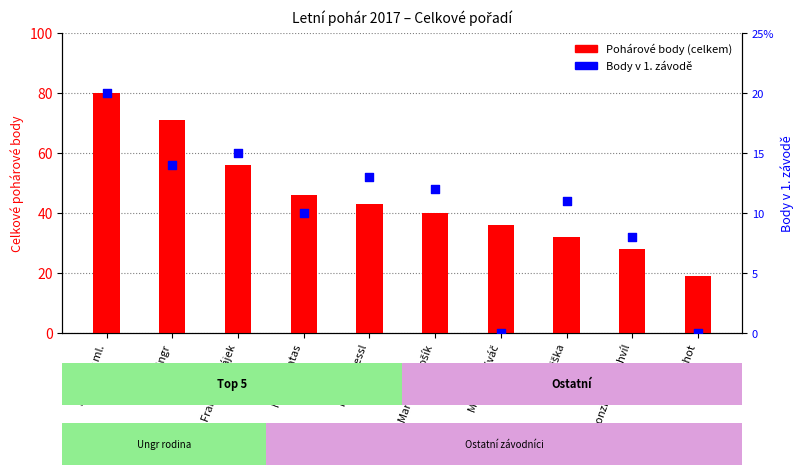

Which series has the largest Y range (max minus min)?

Pohárové body (celkem)